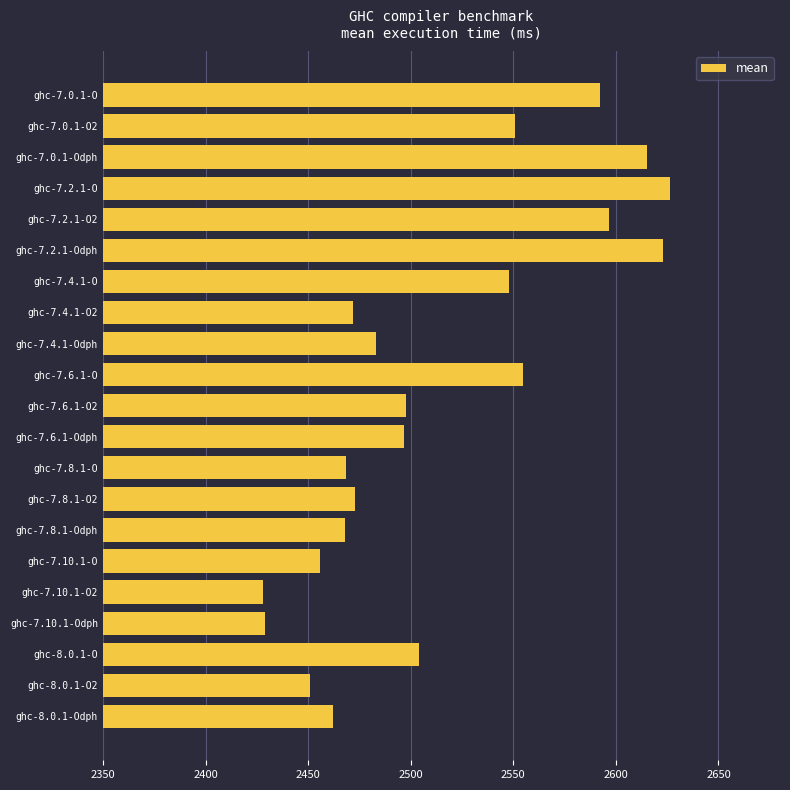

What is the minimum value shown in the chart?

2428.1